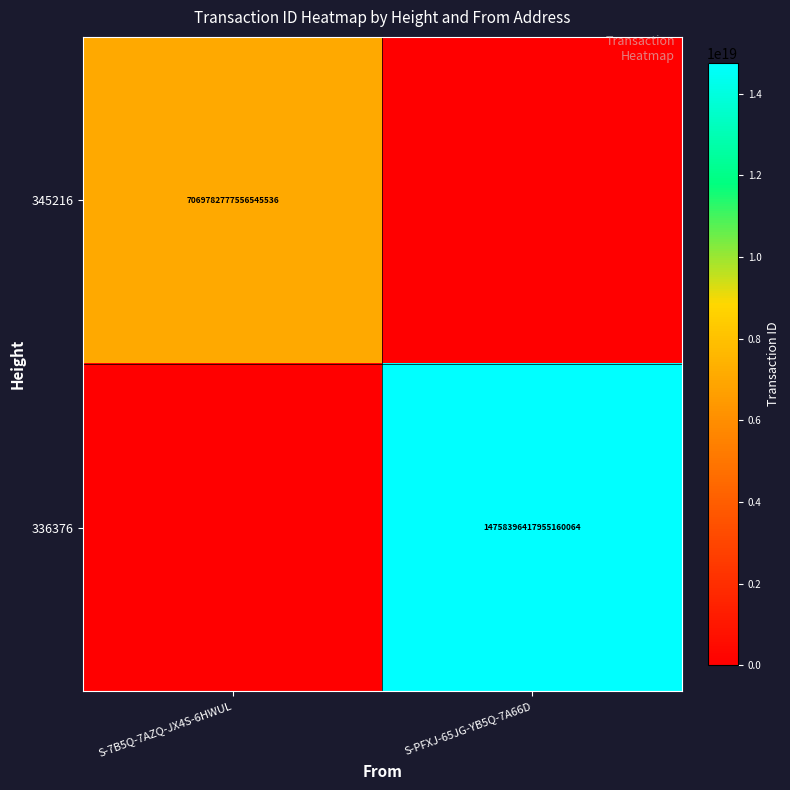

Is it true that 336376 equals 14758396417955160064 at S-PFXJ-65JG-YB5Q-7A66D?

True